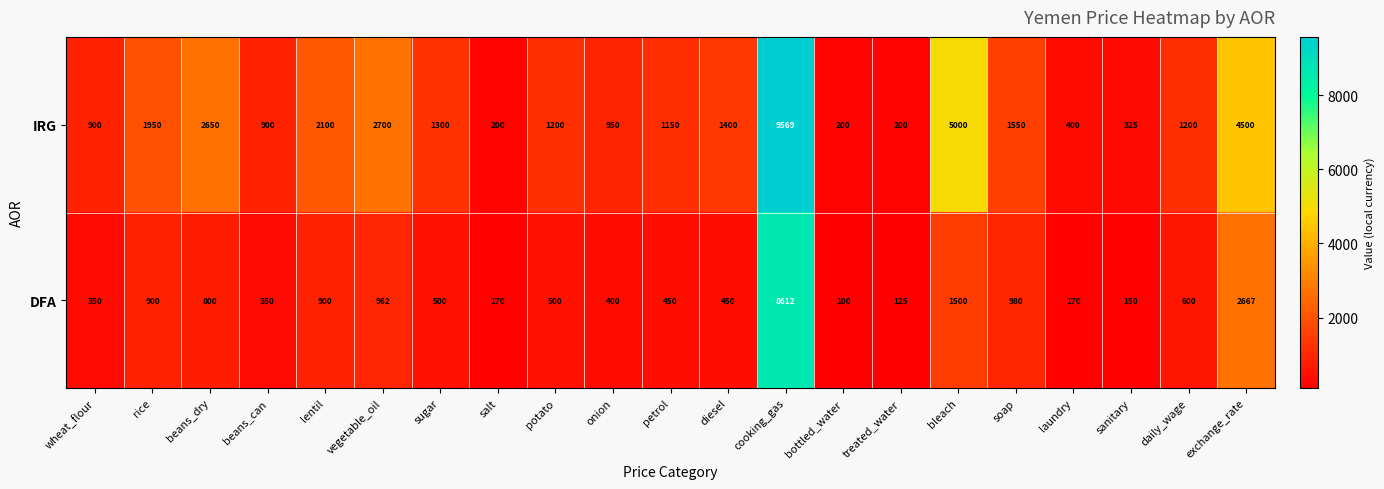

True or false: IRG has a value of 325 at sanitary.

True